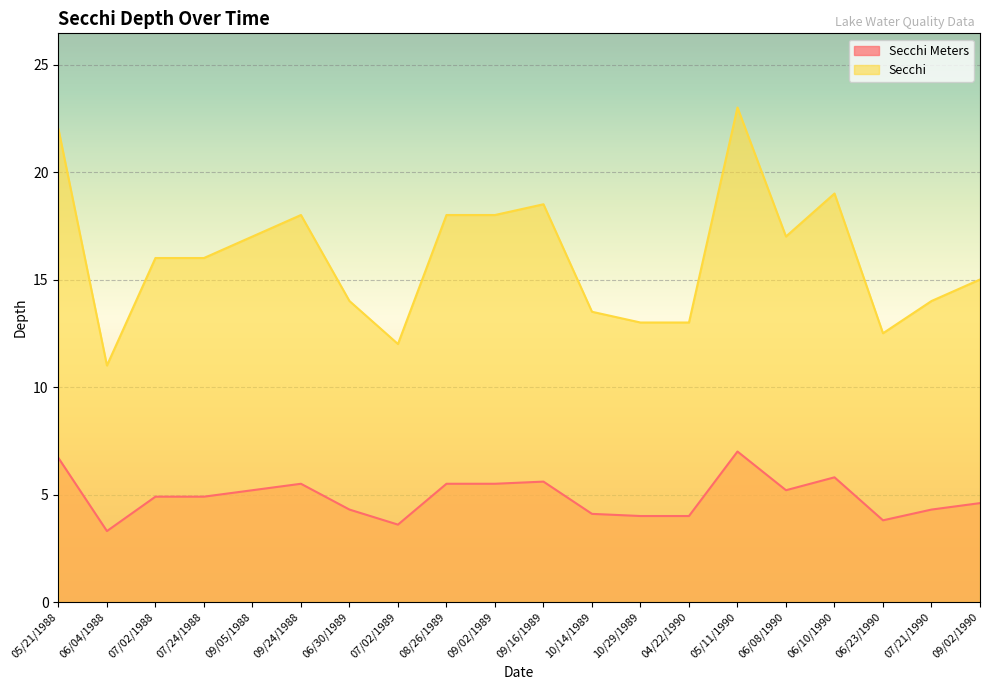

List the series in order of their overall mean, highest first.

Secchi, Secchi Meters